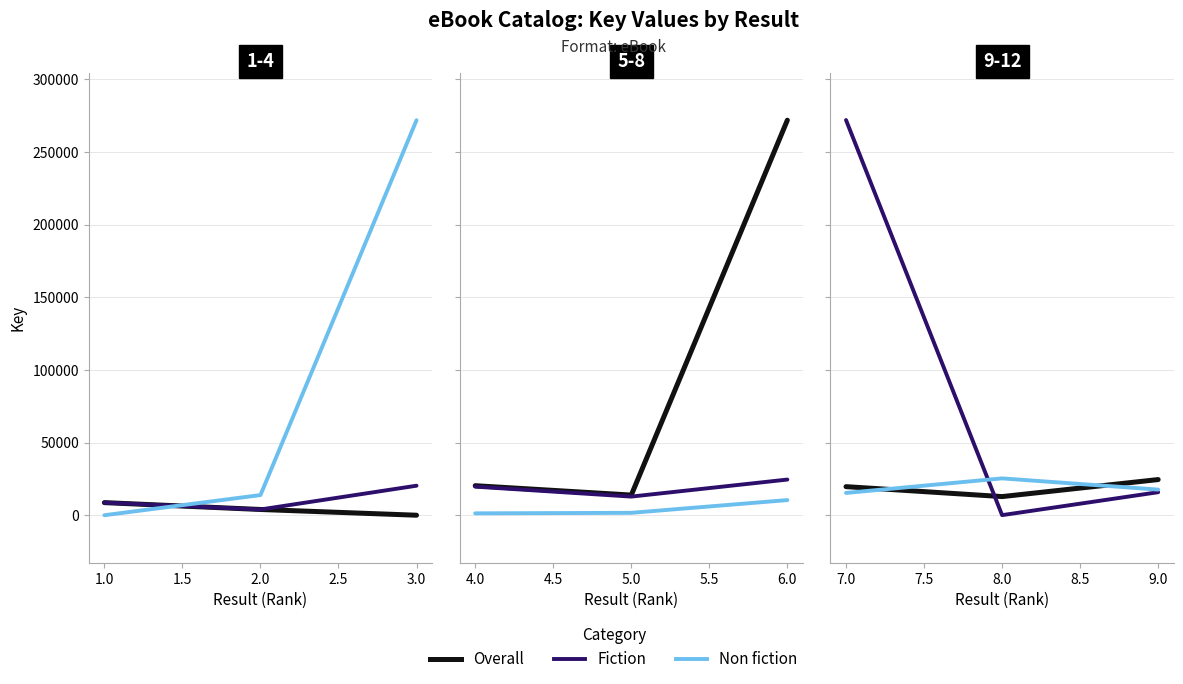

Which series has the largest total across all categories?

Fiction